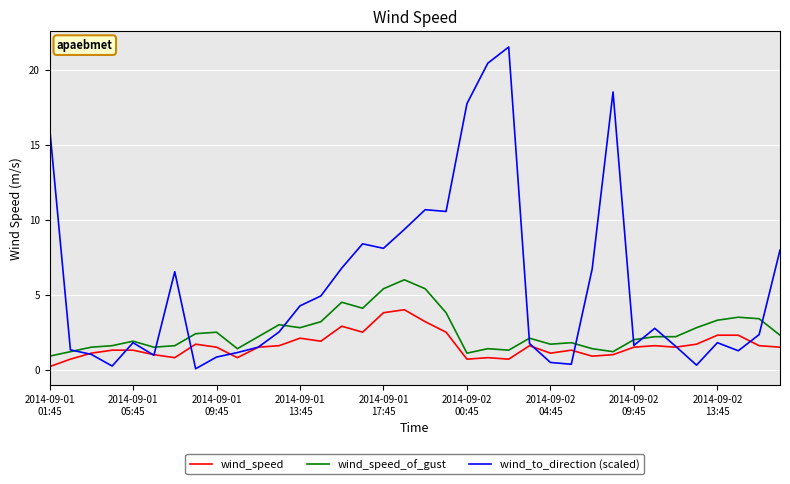

Which series has the largest range (max minus min)?

wind_to_direction (scaled)